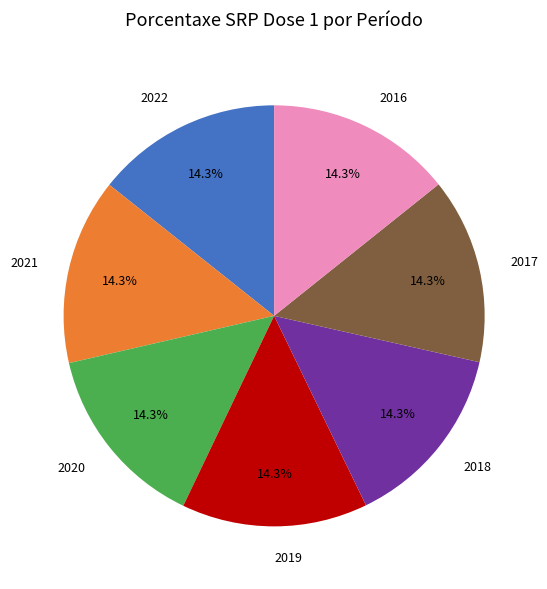

Does 2017 represent more than half of the total?

No